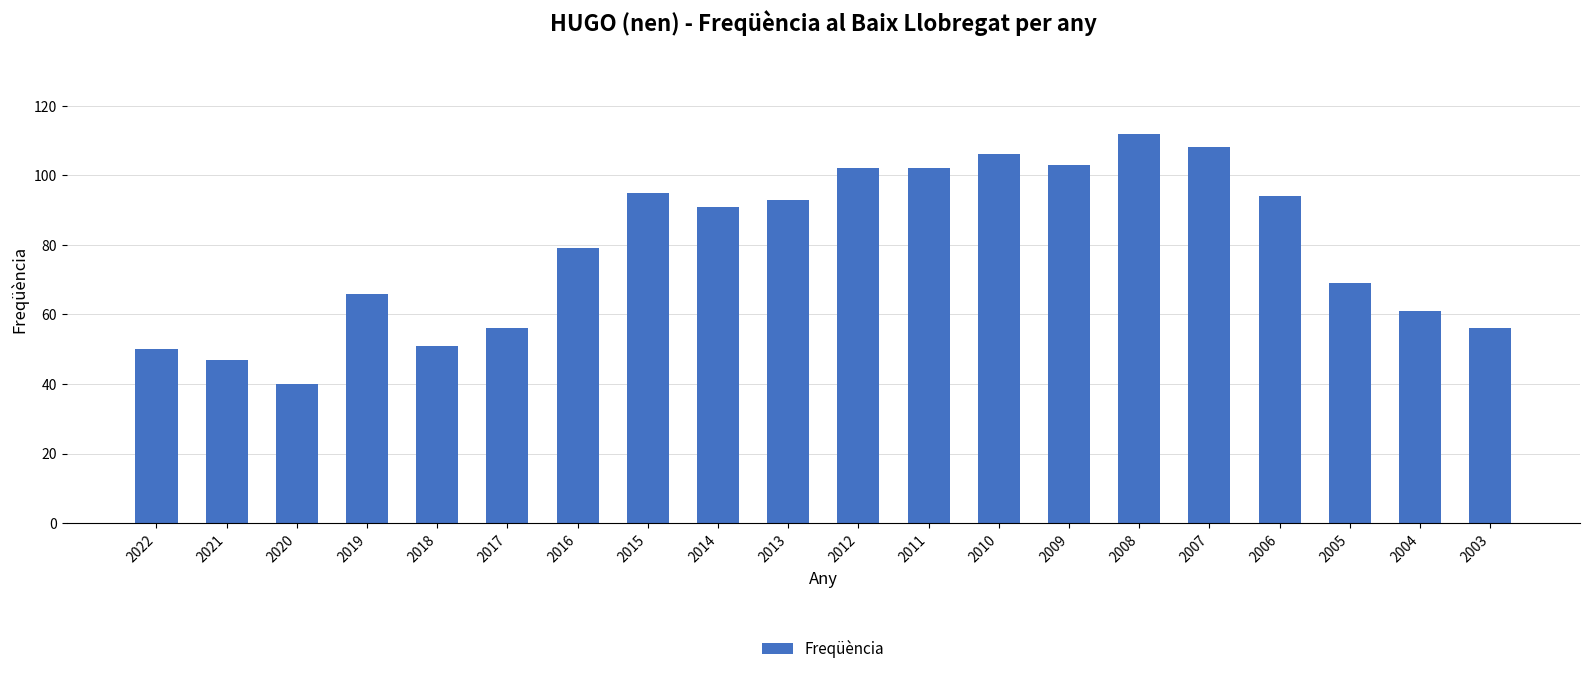

Does the chart contain stacked bars?

No